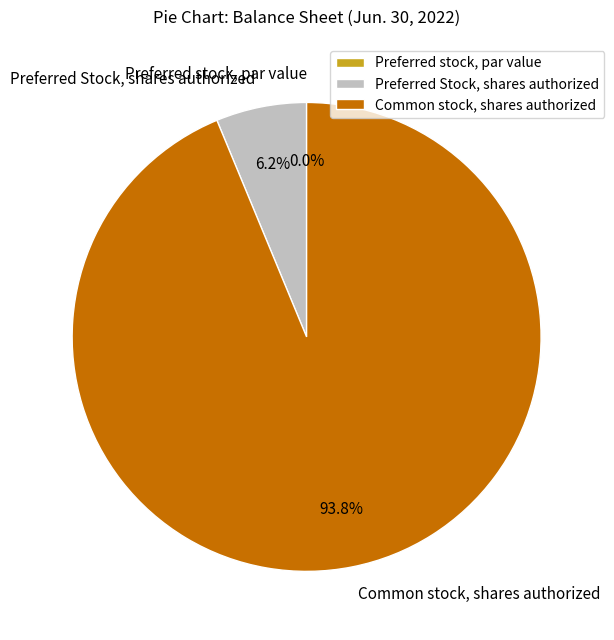

True or false: Preferred Stock, shares authorized accounts for 6% of the total.

True